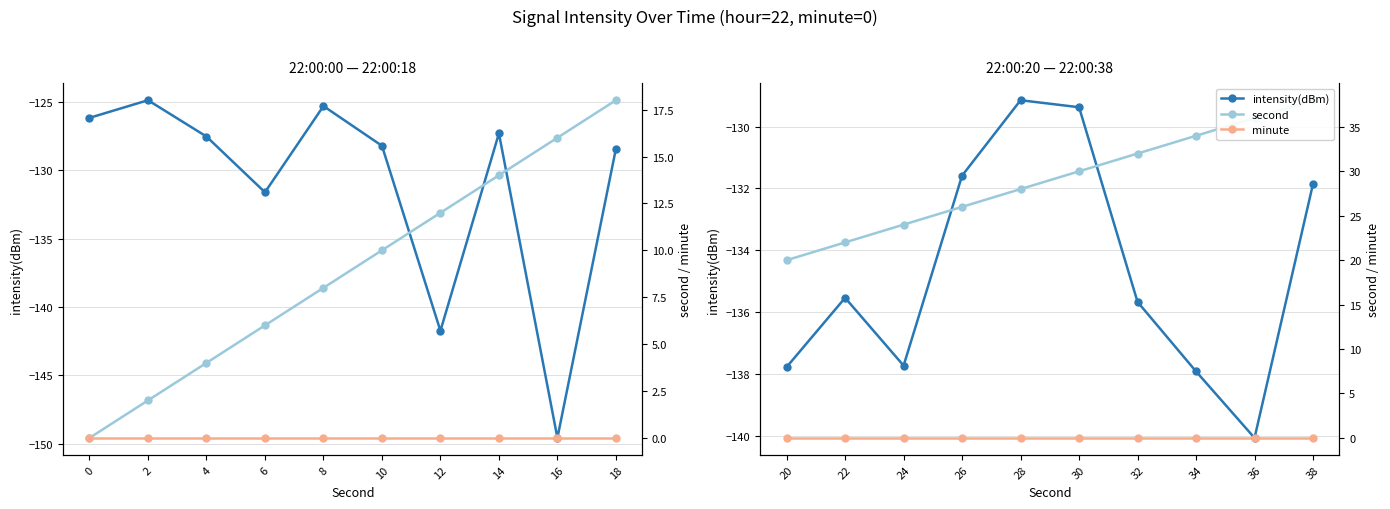

What is the difference between the maximum and second lowest values in the second series?

16.0